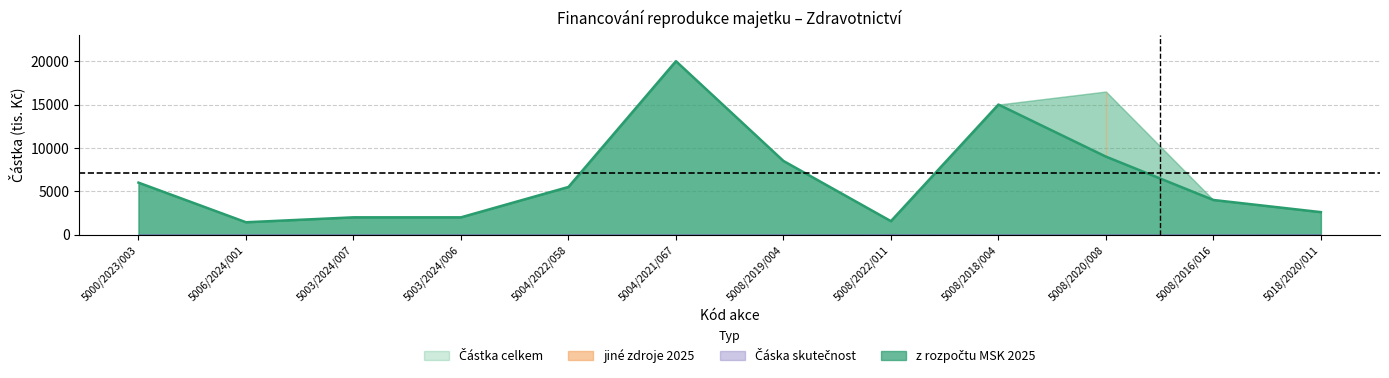

What is the difference between the maximum and minimum values?

18566.0